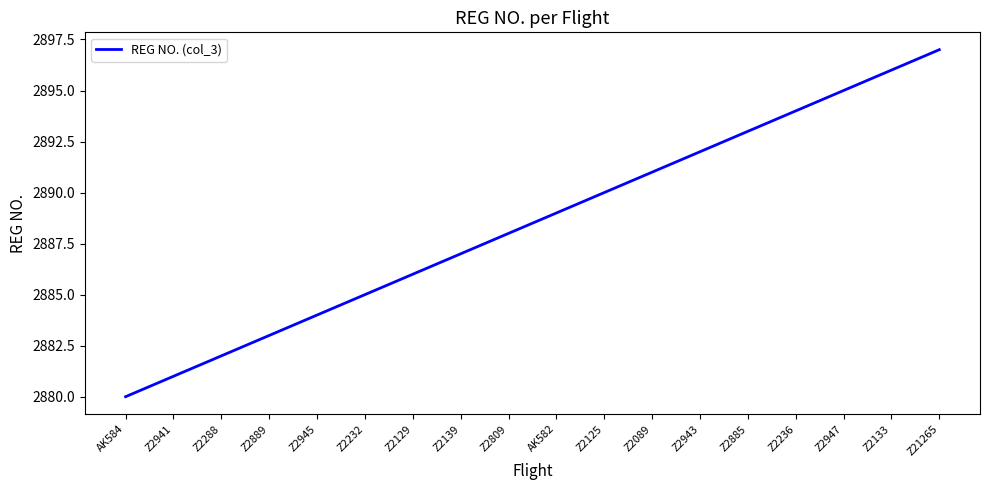

What is the approximate value at AK584, to the nearest 5?

2880